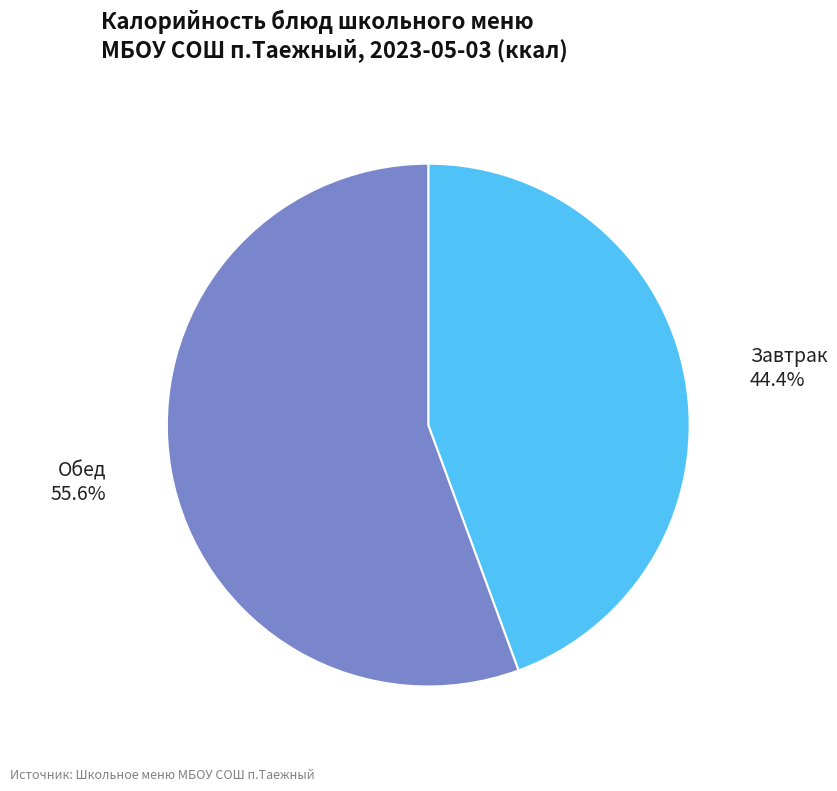

Is there any slice that represents more than half of the pie?

Yes